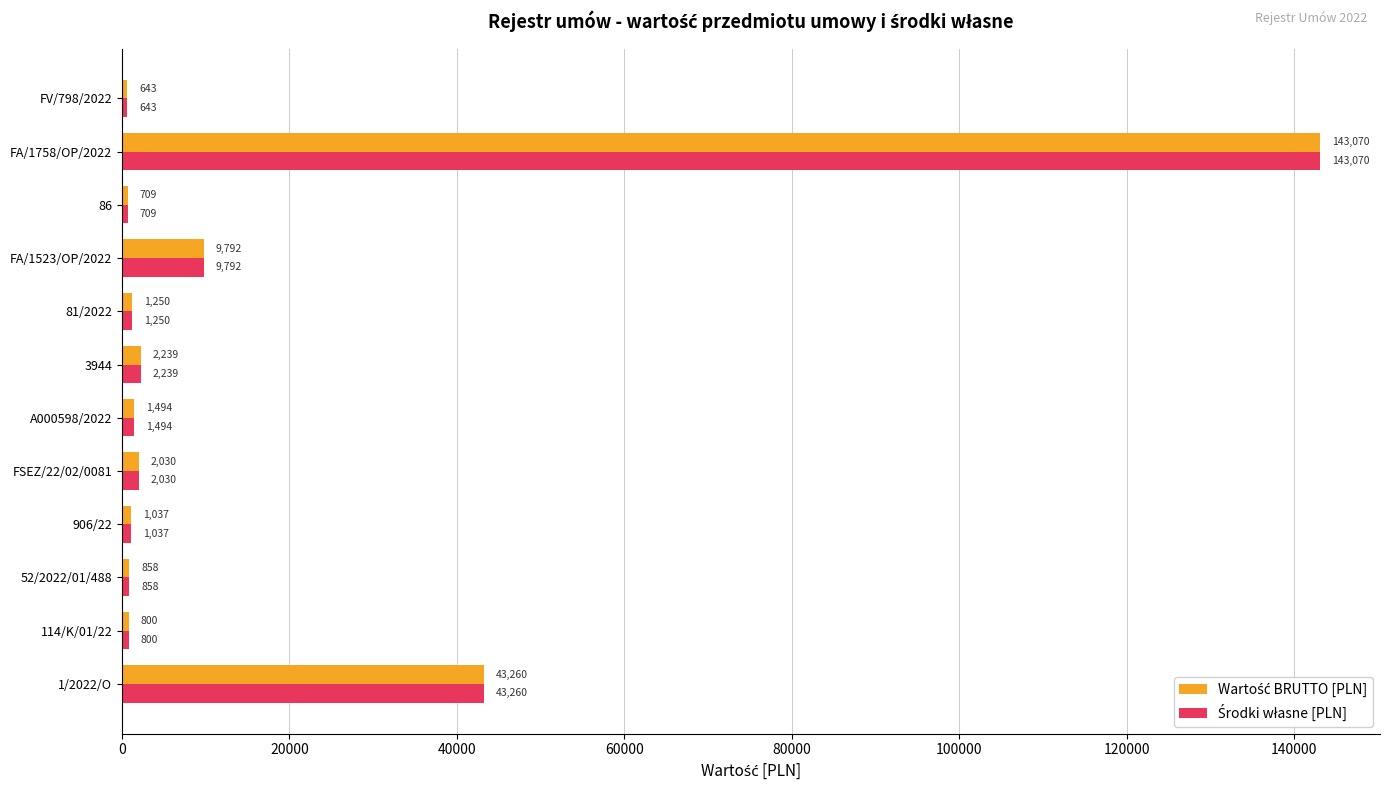

At which category does the chart reach its minimum across all series?

FV/798/2022